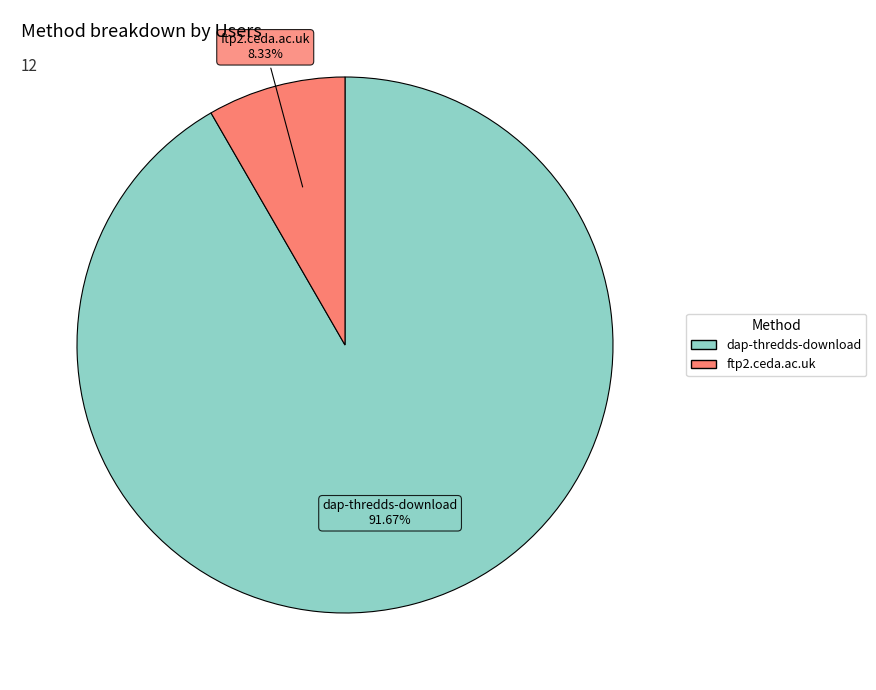

How much of the chart is everything except dap-thredds-download?

8.3%